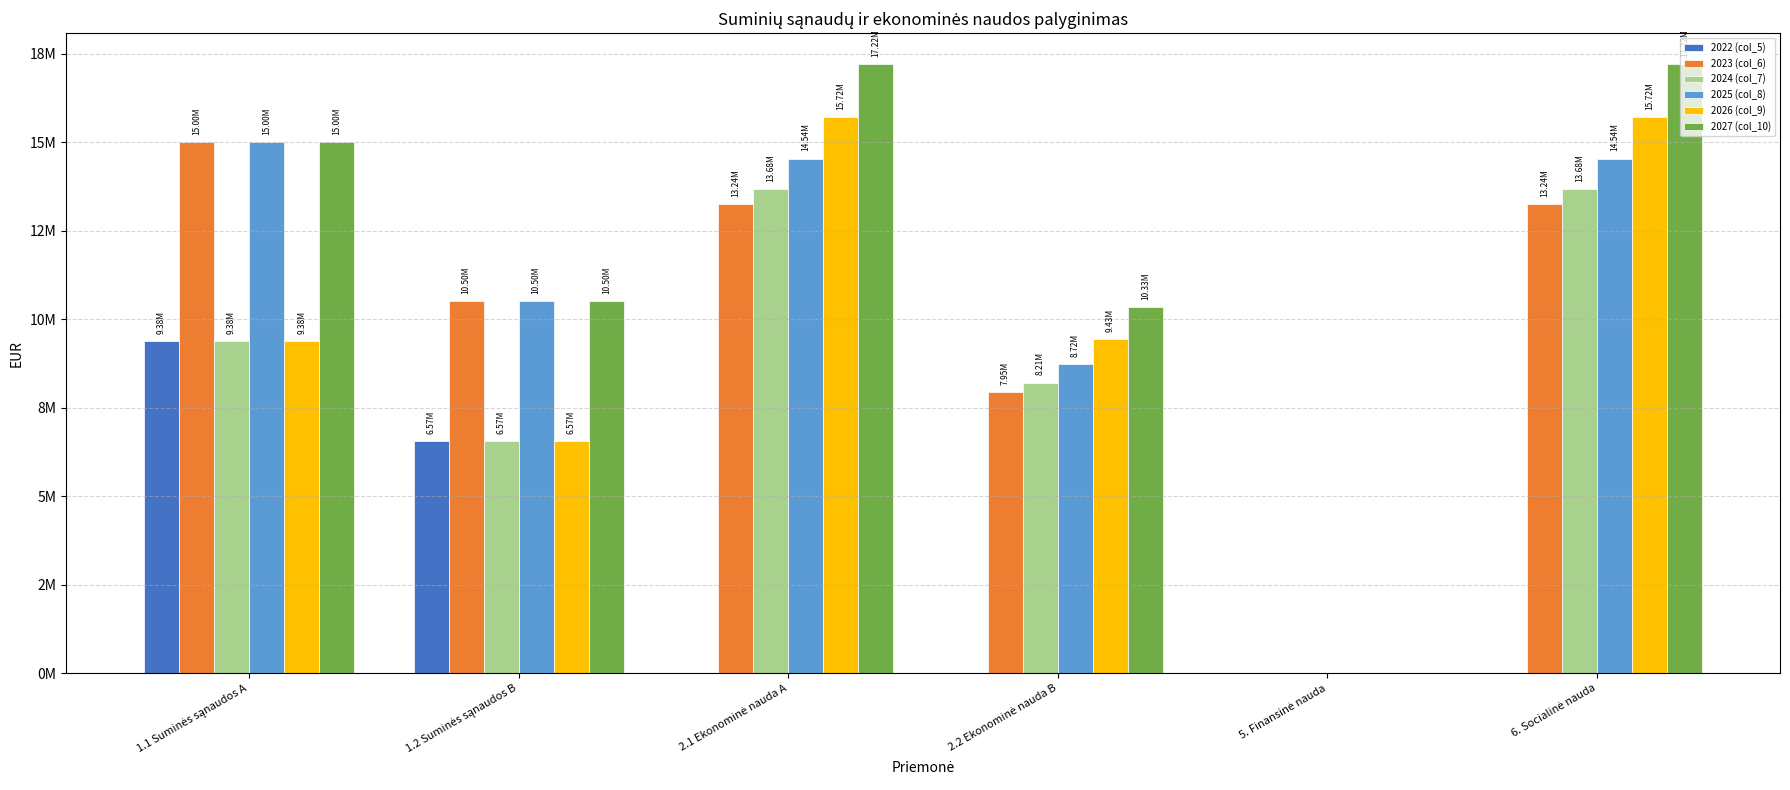

Reading left to right, list all the values displayed in this chart.

2022 (col_5): 1.1 Suminės sąnaudos A=9383727.0	1.2 Suminės sąnaudos B=6568608.9	2.1 Ekonominė nauda A=0.0	2.2 Ekonominė nauda B=0.0	5. Finansinė nauda=0.0	6. Socialinė nauda=0.0
2023 (col_6): 1.1 Suminės sąnaudos A=15000000.0	1.2 Suminės sąnaudos B=10500000.0	2.1 Ekonominė nauda A=13243378.3	2.2 Ekonominė nauda B=7946027.0	5. Finansinė nauda=0.0	6. Socialinė nauda=13243378.3
2024 (col_7): 1.1 Suminės sąnaudos A=9383727.0	1.2 Suminės sąnaudos B=6568608.9	2.1 Ekonominė nauda A=13682666.6	2.2 Ekonominė nauda B=8209600.0	5. Finansinė nauda=0.0	6. Socialinė nauda=13682666.6
2025 (col_8): 1.1 Suminės sąnaudos A=15000000.0	1.2 Suminės sąnaudos B=10500000.0	2.1 Ekonominė nauda A=14537282.2	2.2 Ekonominė nauda B=8722369.3	5. Finansinė nauda=0.0	6. Socialinė nauda=14537282.2
2026 (col_9): 1.1 Suminės sąnaudos A=9383727.0	1.2 Suminės sąnaudos B=6568608.9	2.1 Ekonominė nauda A=15715068.0	2.2 Ekonominė nauda B=9429040.8	5. Finansinė nauda=0.0	6. Socialinė nauda=15715068.0
2027 (col_10): 1.1 Suminės sąnaudos A=15000000.0	1.2 Suminės sąnaudos B=10500000.0	2.1 Ekonominė nauda A=17218242.0	2.2 Ekonominė nauda B=10330945.2	5. Finansinė nauda=0.0	6. Socialinė nauda=17218242.0